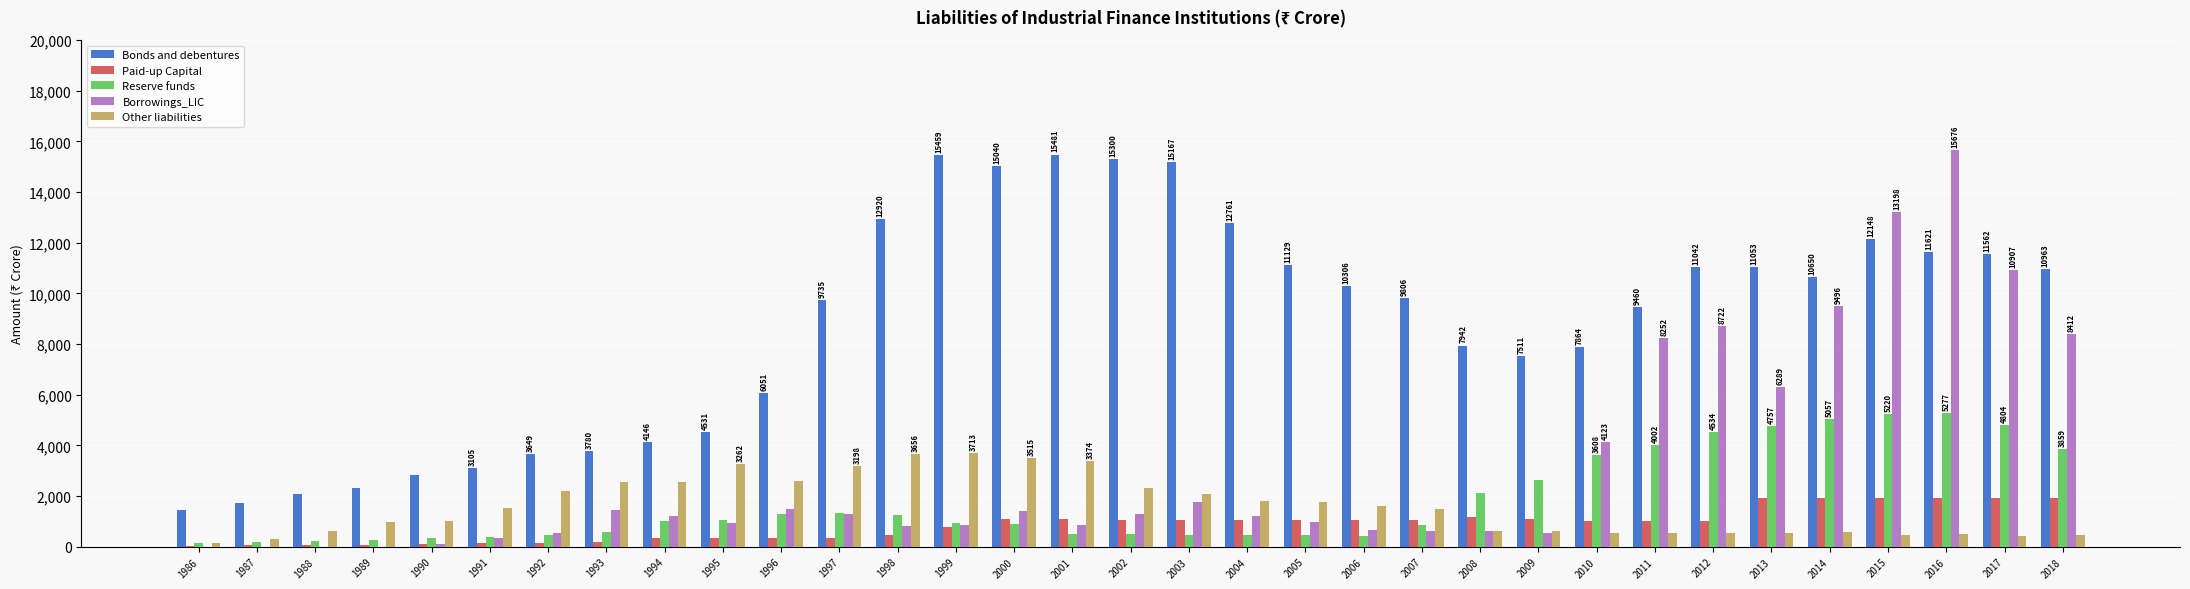

Are the bars horizontal?

No